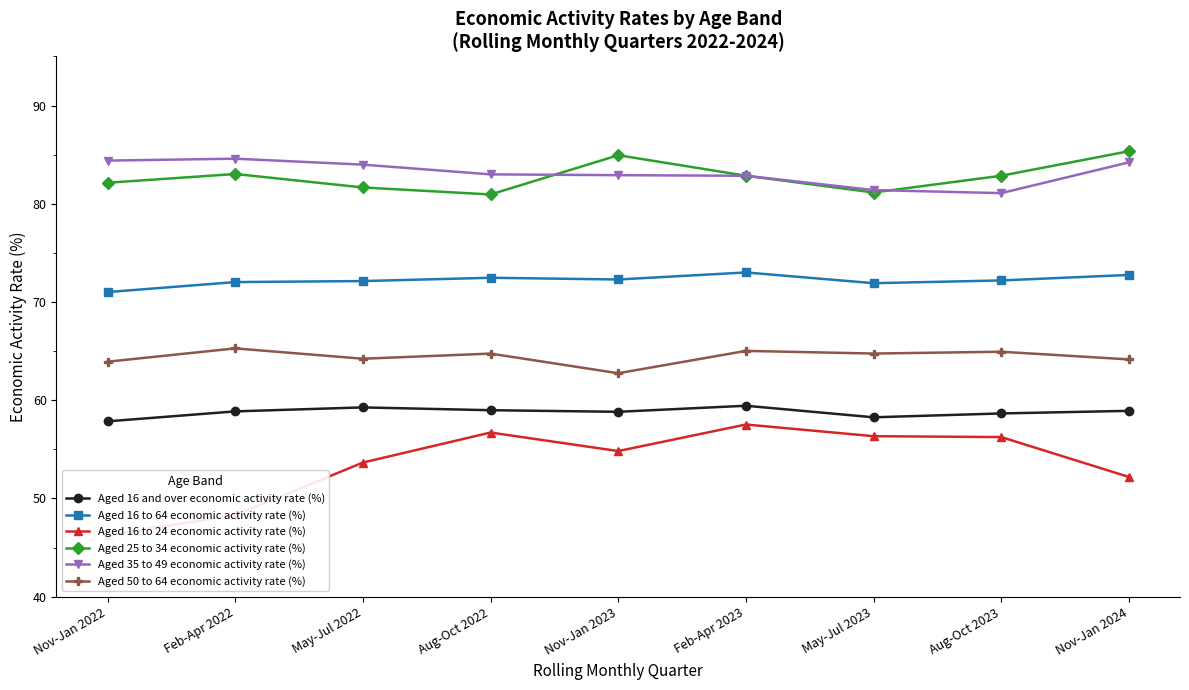

What position from the right is May-Jul 2022?

7